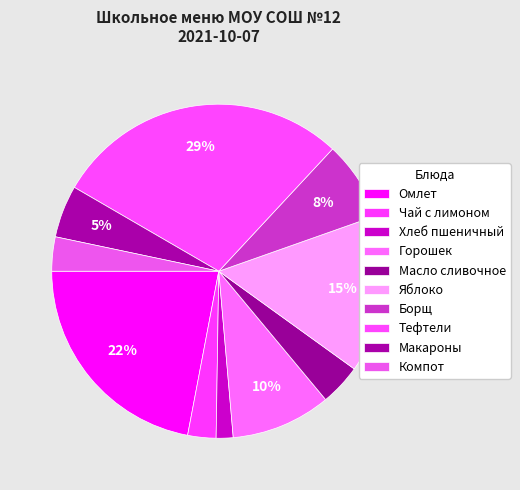

Count the number of slices in the pie.

10